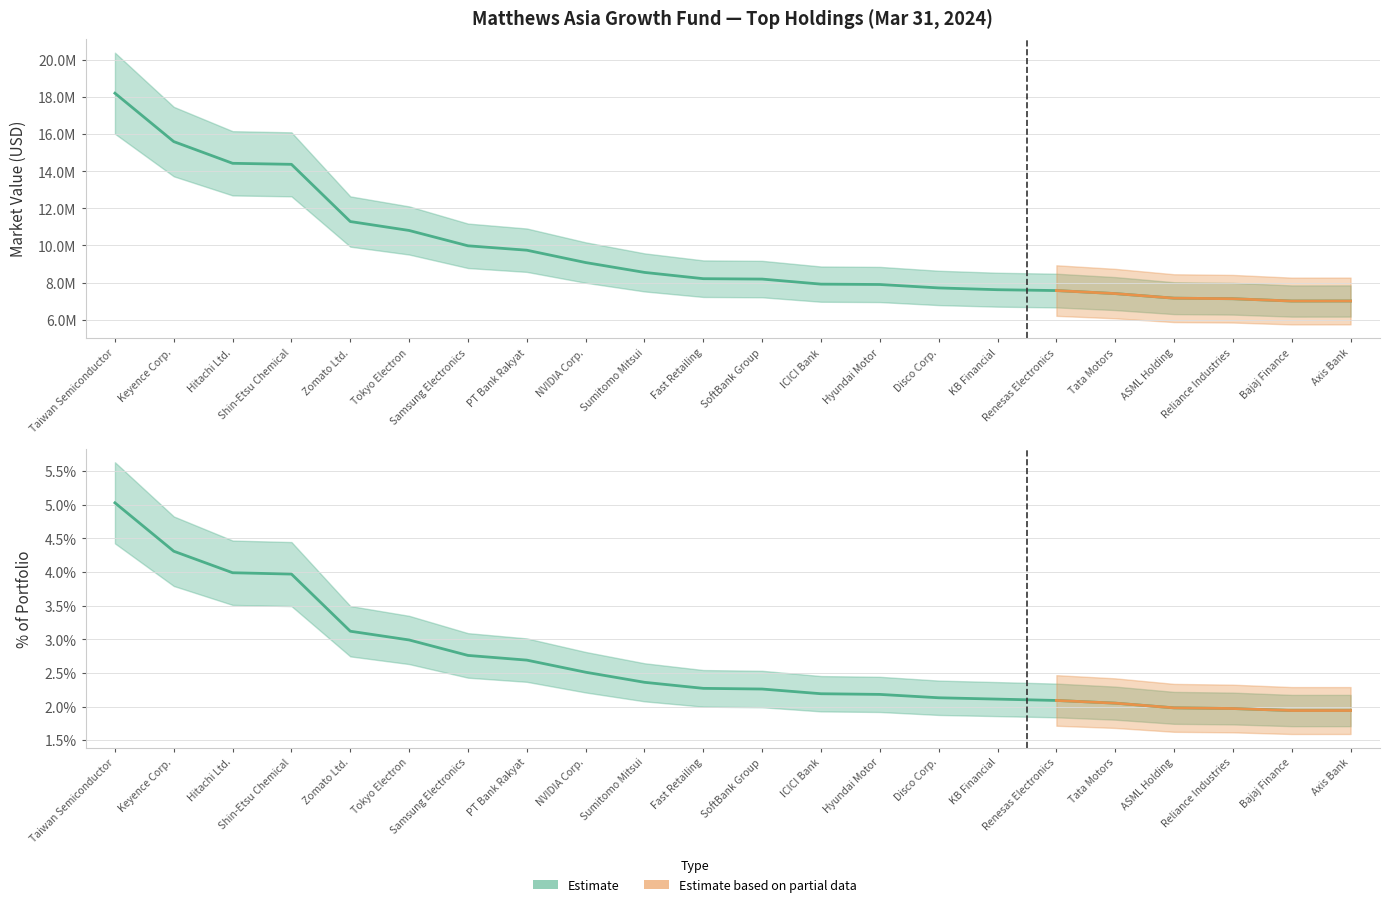

The Market Value series shows 7897640.6 at Hyundai Motor. True or false?

True